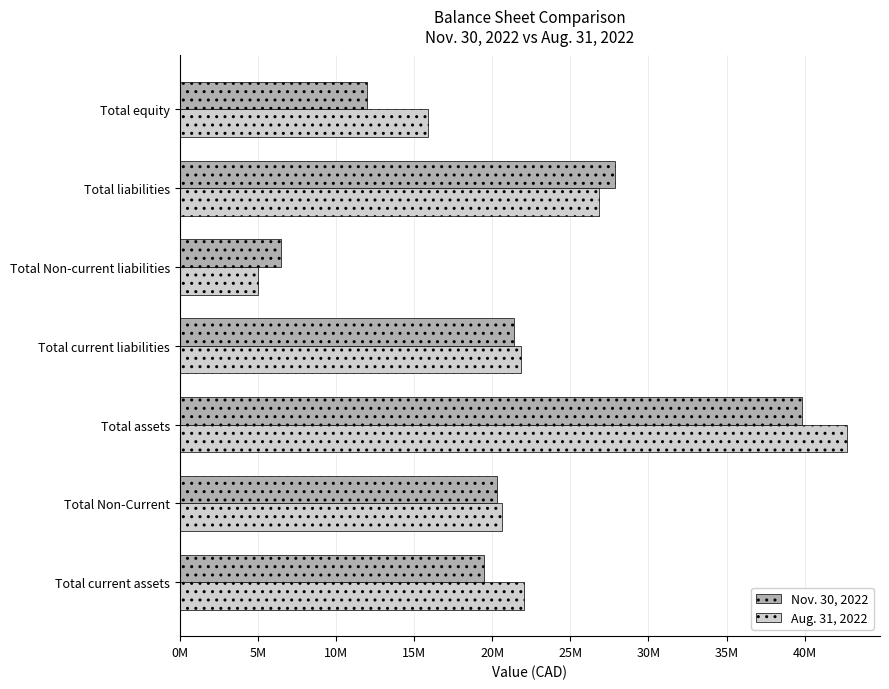

What are all the series names shown in the legend?

Nov. 30, 2022, Aug. 31, 2022